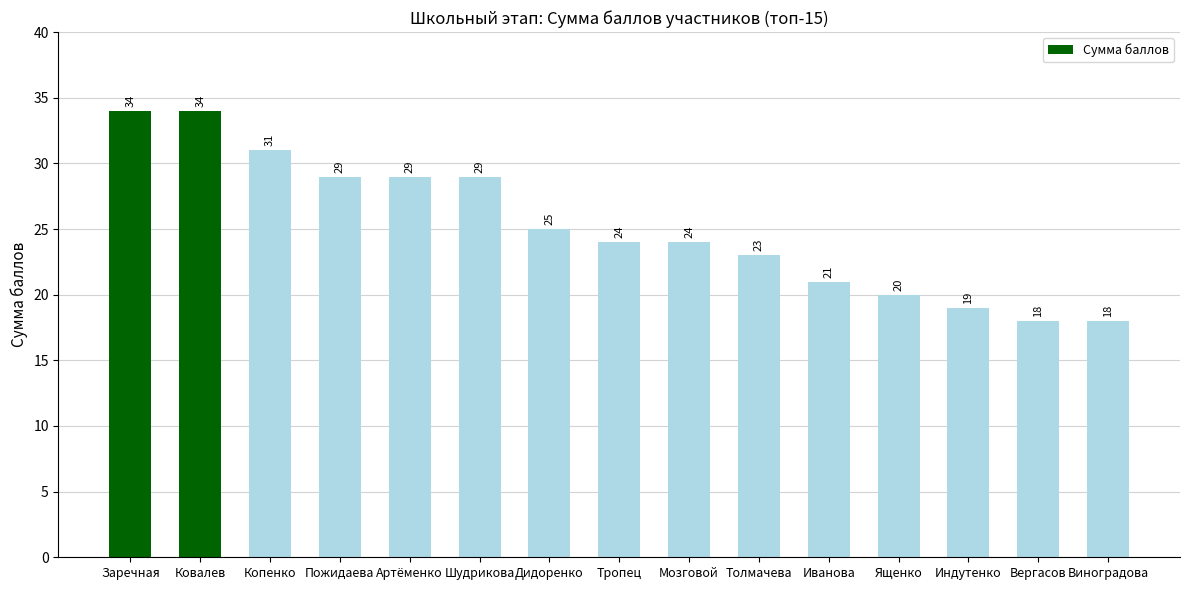

What is the ratio of the value at Толмачева to the value at Пожидаева?

0.8